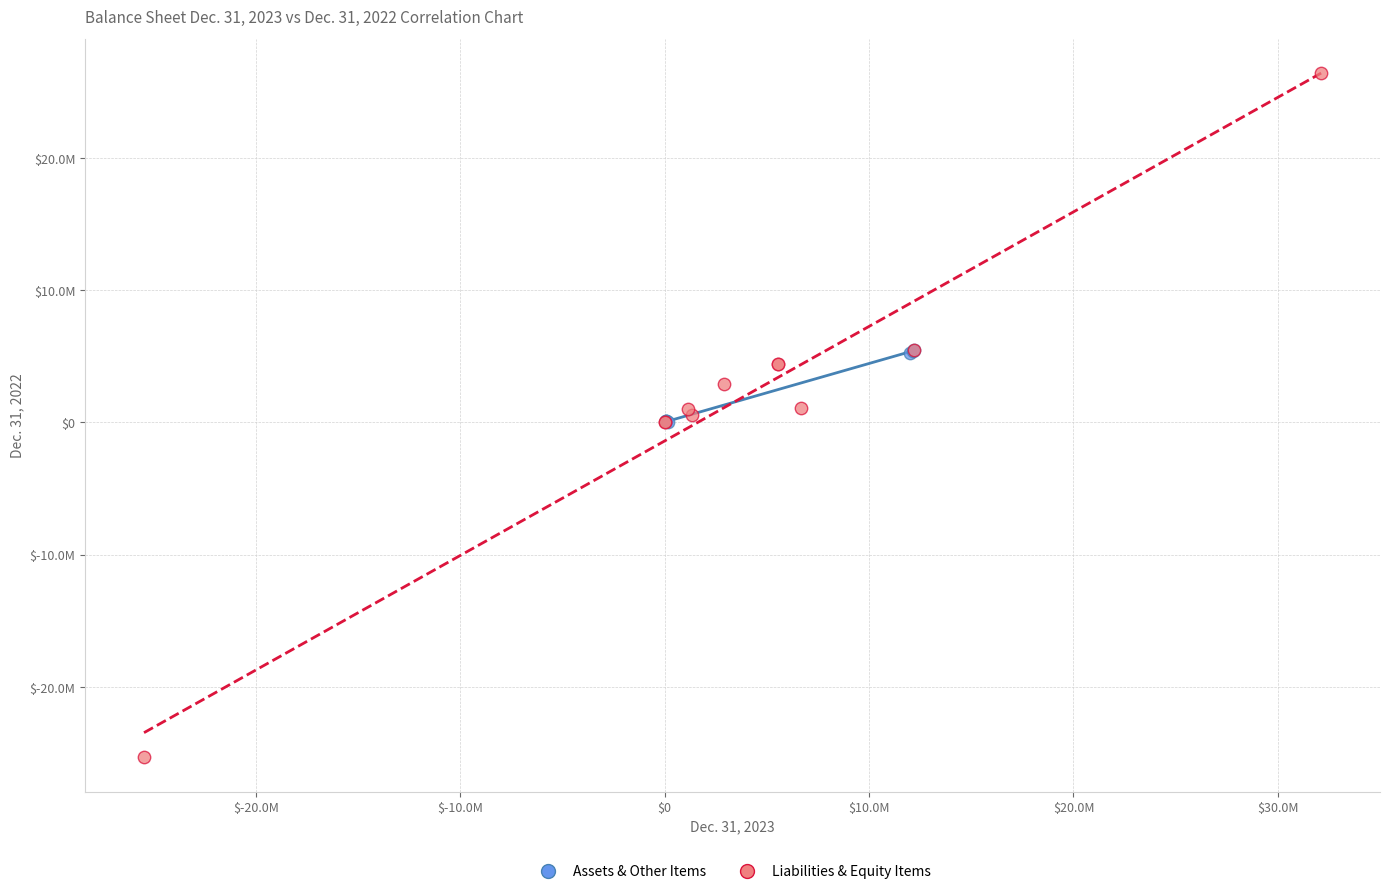

What are all the series names shown in the legend?

Assets & Other Items, Liabilities & Equity Items